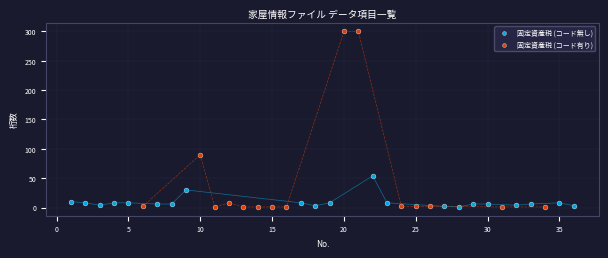

Which series has the widest spread of Y values?

固定資産税 (コード有り)